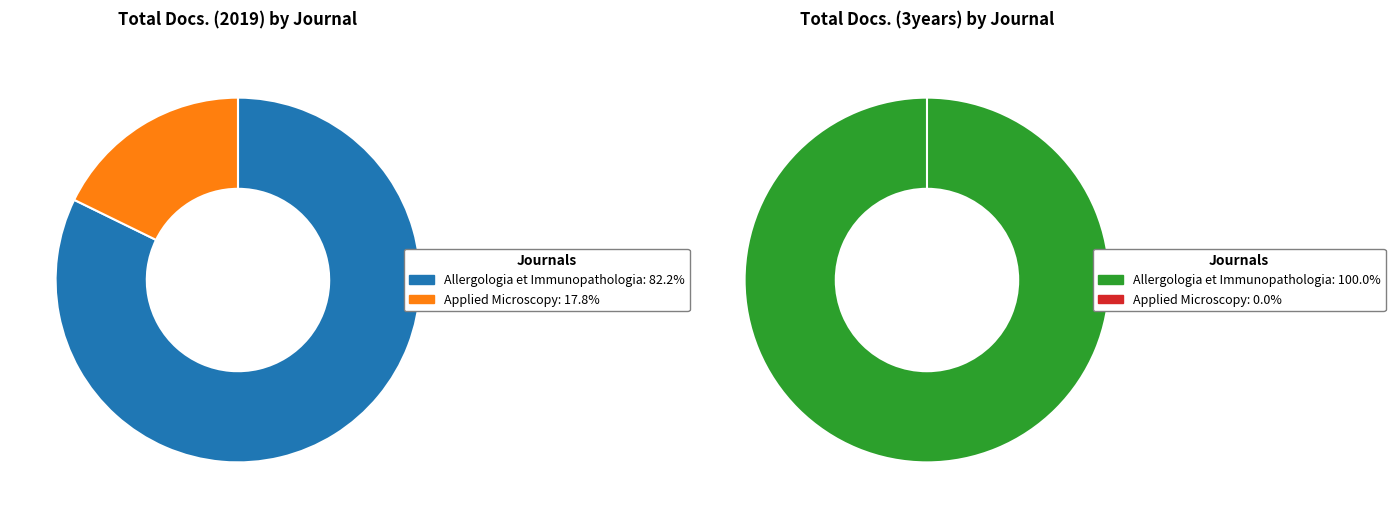

What percentage do Applied Microscopy and Allergologia et Immunopathologia together represent?

100.0%